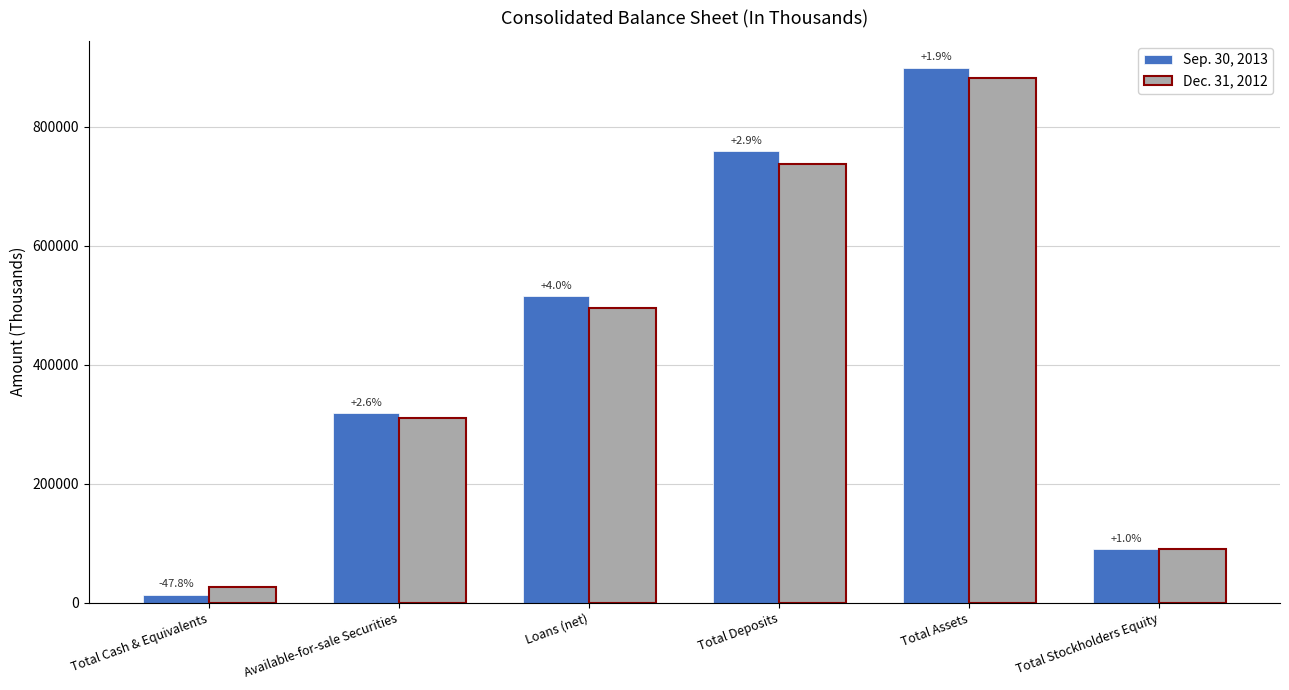

What are all the series names shown in the legend?

Sep. 30, 2013, Dec. 31, 2012